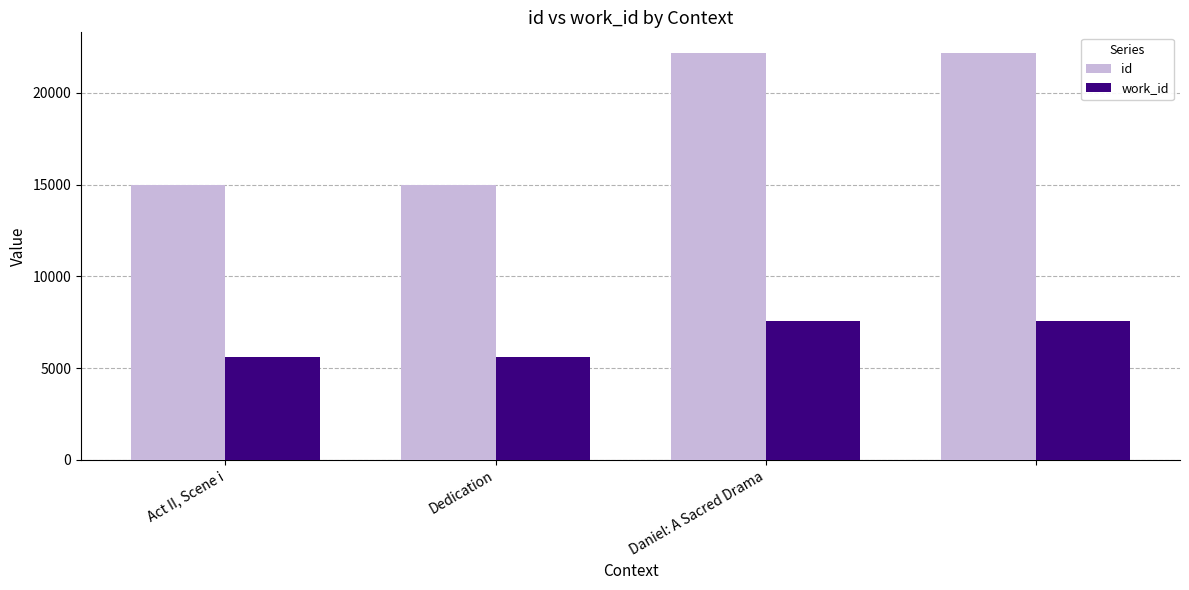

What is the average value of the id series?

18571